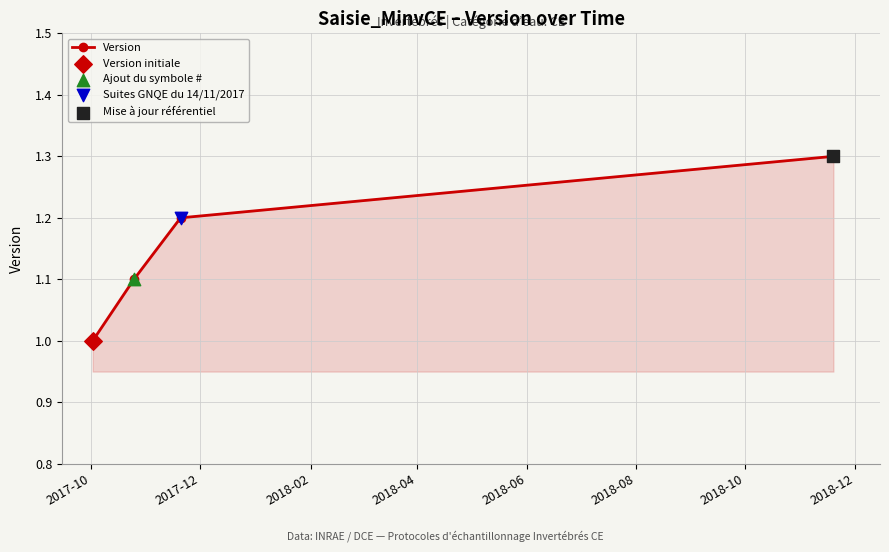

True or false: the data has more than 0 interior local peaks.

False